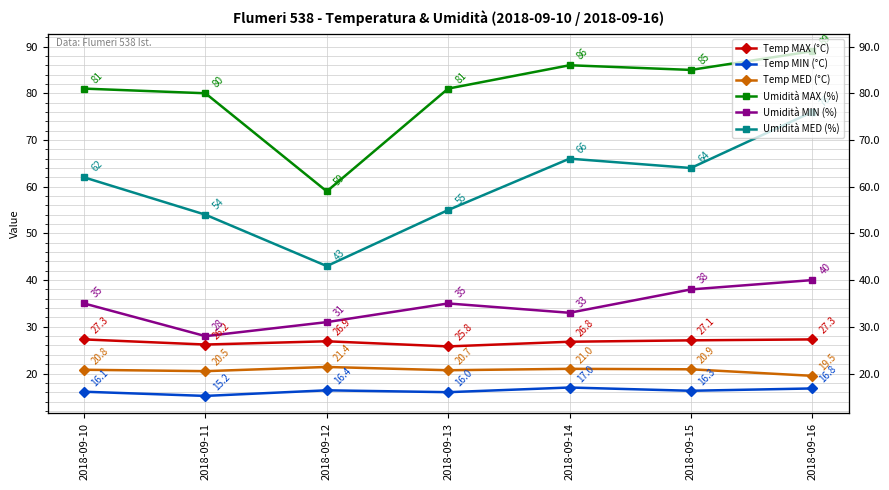

At which category is the sum across all series the highest?

2018-09-16